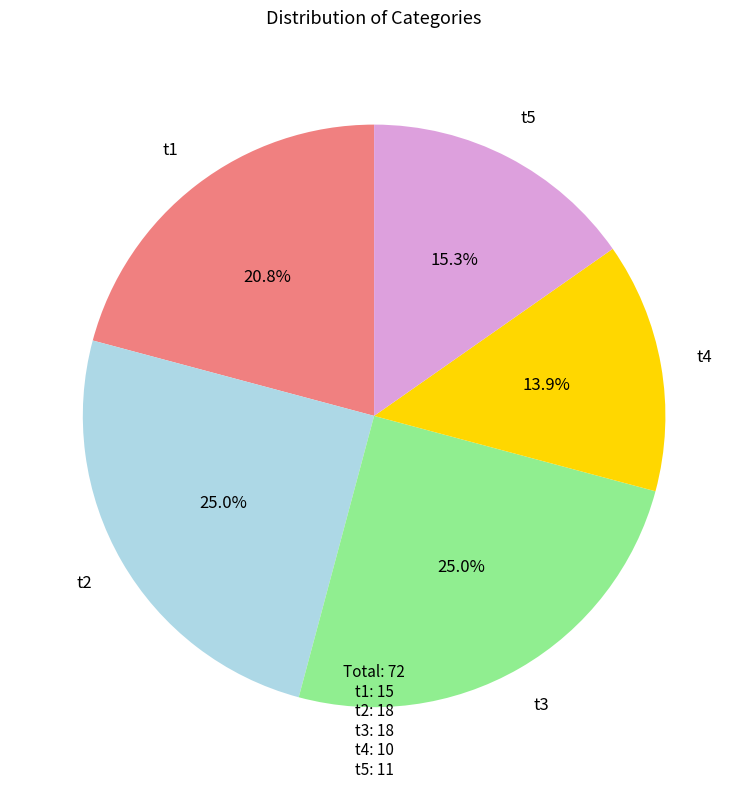

Is there any slice that represents more than half of the pie?

No